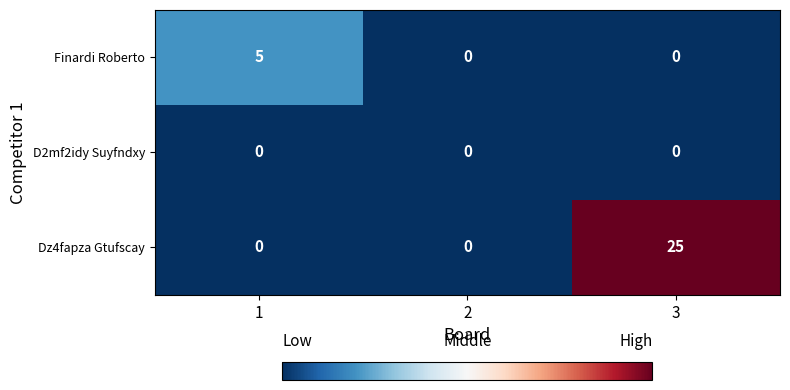

The Dz4fapza Gtufscay series shows 0 at 2. True or false?

True